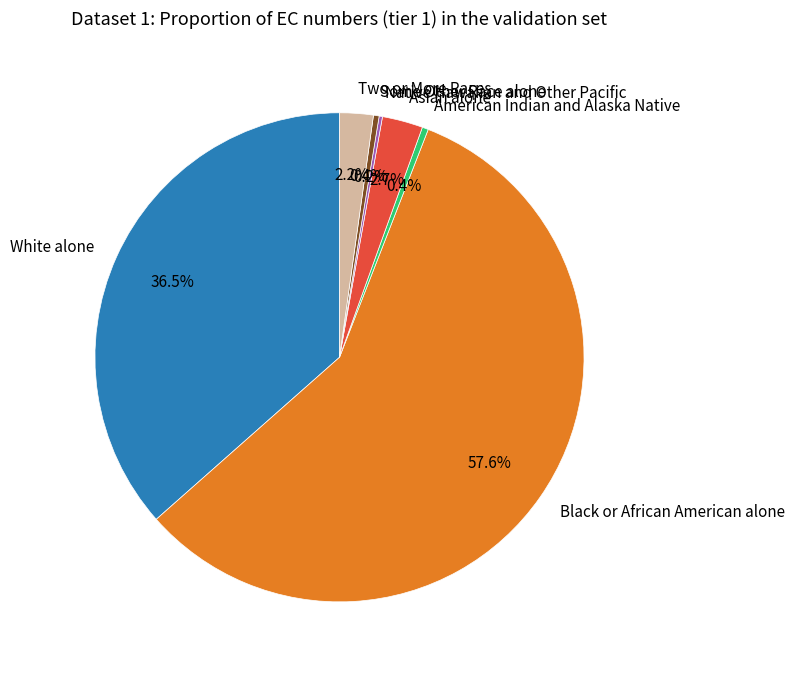

What portion of the pie excludes Some Other Race alone?

99.6%